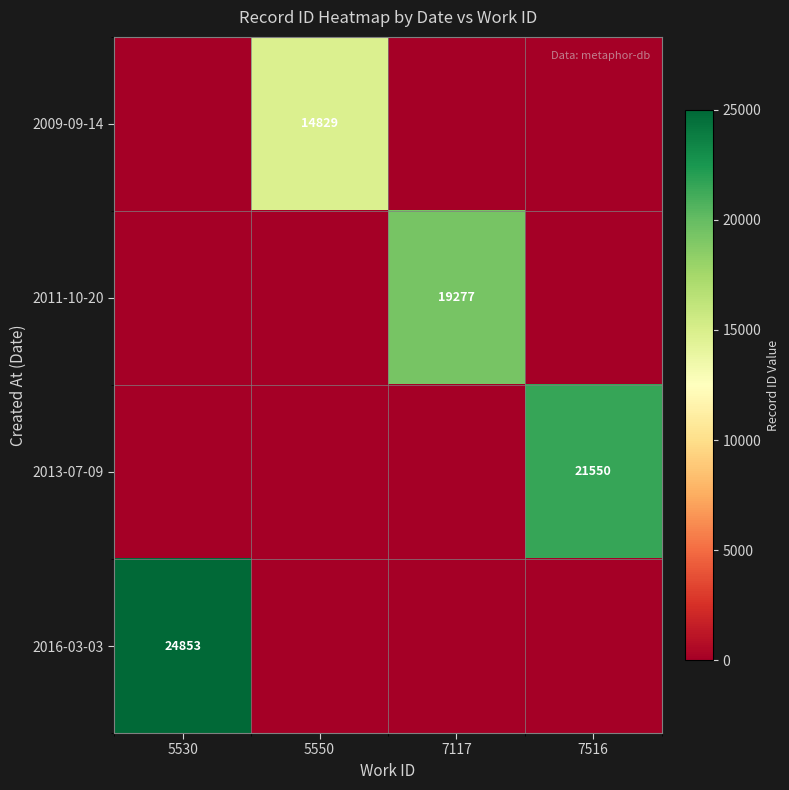

The 2016-03-03 series shows 24853 at 5530. True or false?

True